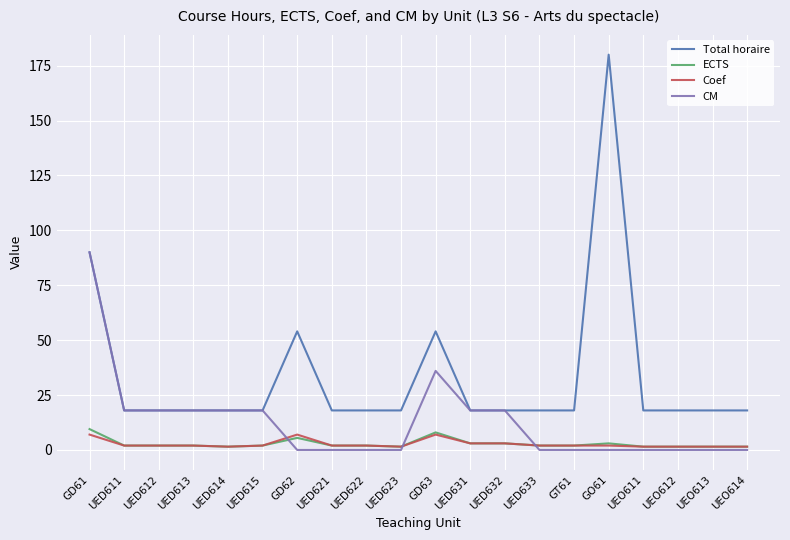

Which series changed the most between UED611 and GD62?

Total horaire